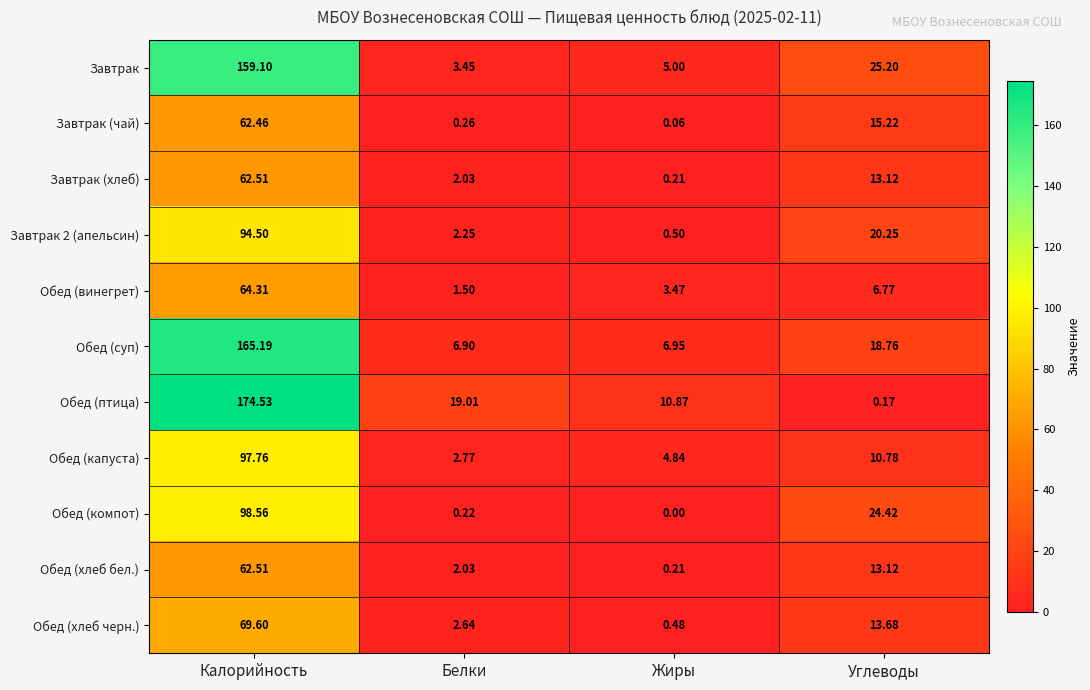

Which series has the widest spread of values?

Обед (птица)